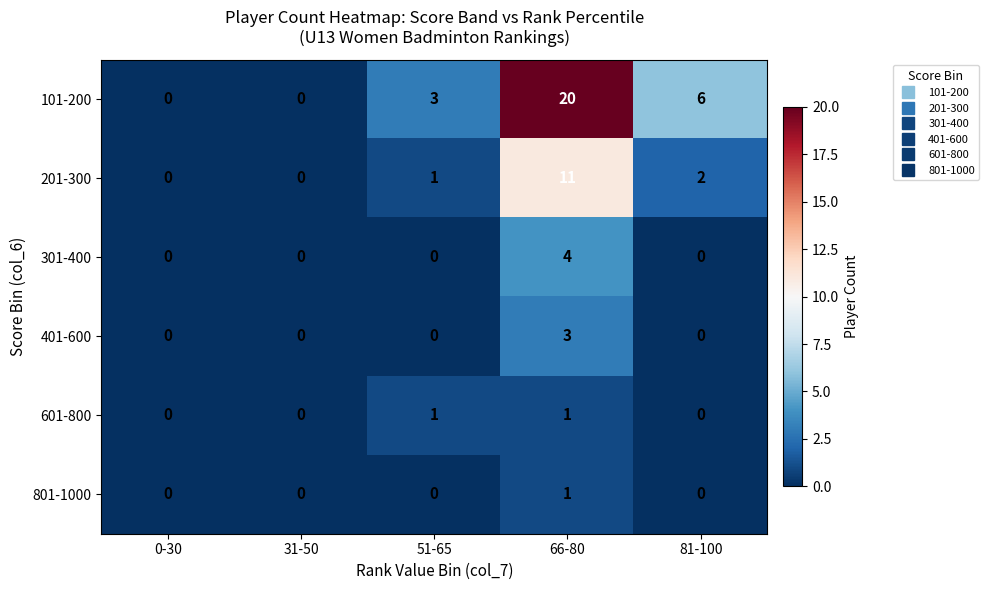

What is the sum of all 301-400 values?

4